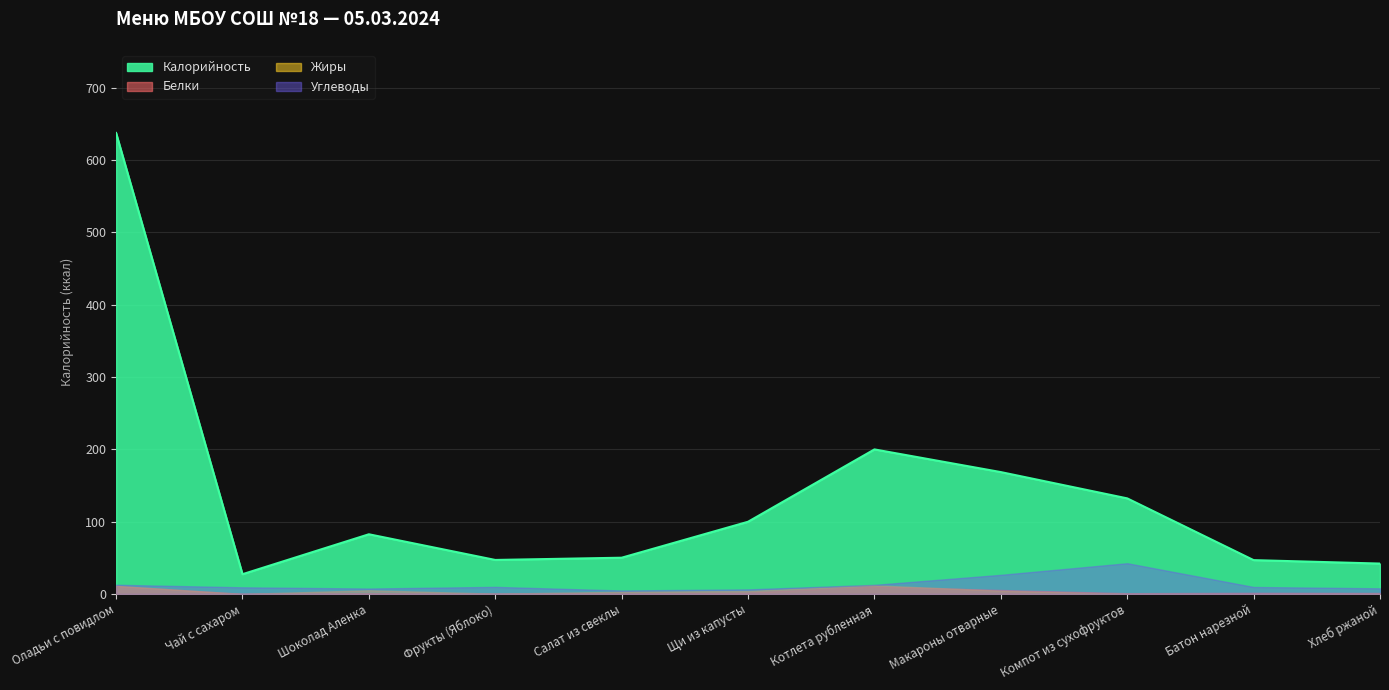

At which category is the sum across all series the highest?

Оладьи с повидлом